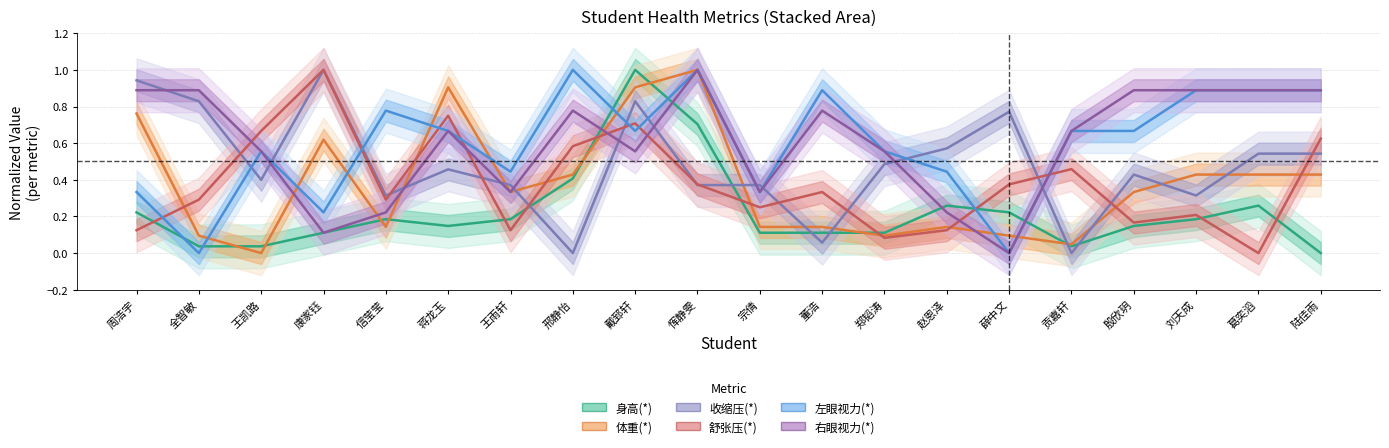

At which category does 体重(*) reach its first local valley?

王凯路